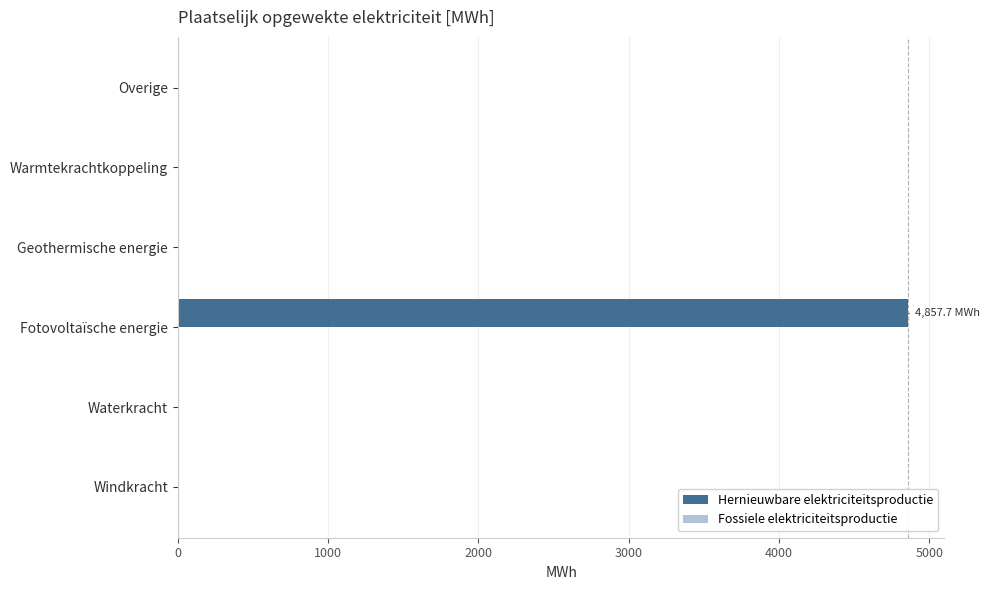

What is the greatest value displayed?

4857.7